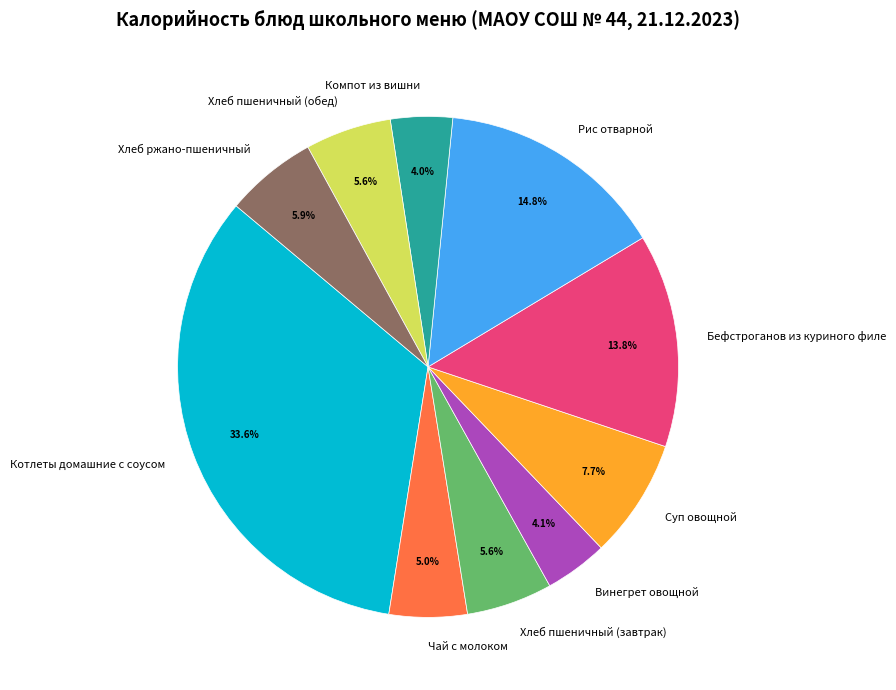

To the nearest percent, what is the average slice percentage?

10%